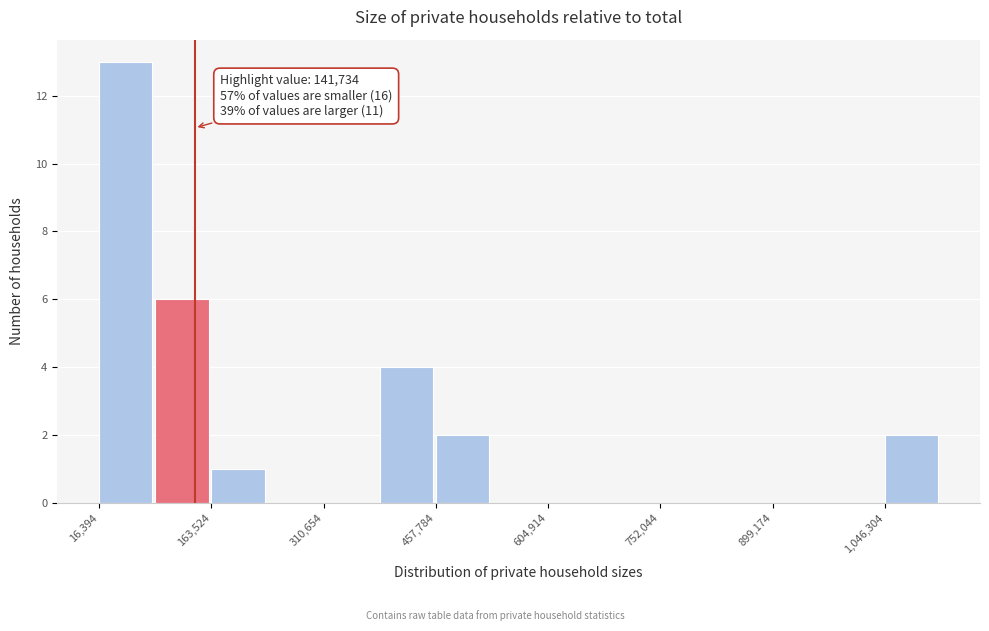

Around what value on the x-axis is the tallest bar? Give the approximate position of its centre, as read against the axis.

60000